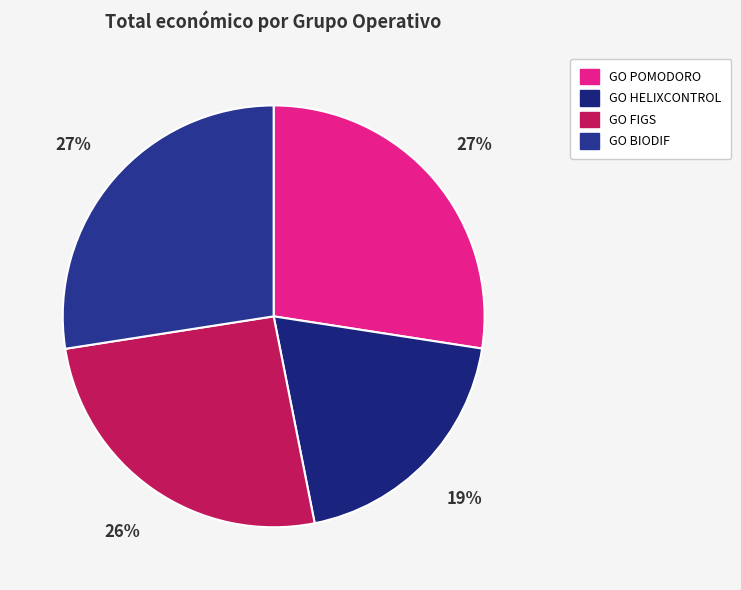

How many slices are in this pie chart?

4